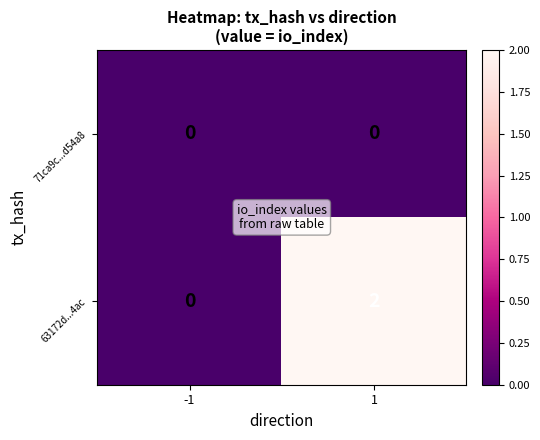

List the series in order of their overall mean, highest first.

63172d...4ac, 71ca9c...d54a8